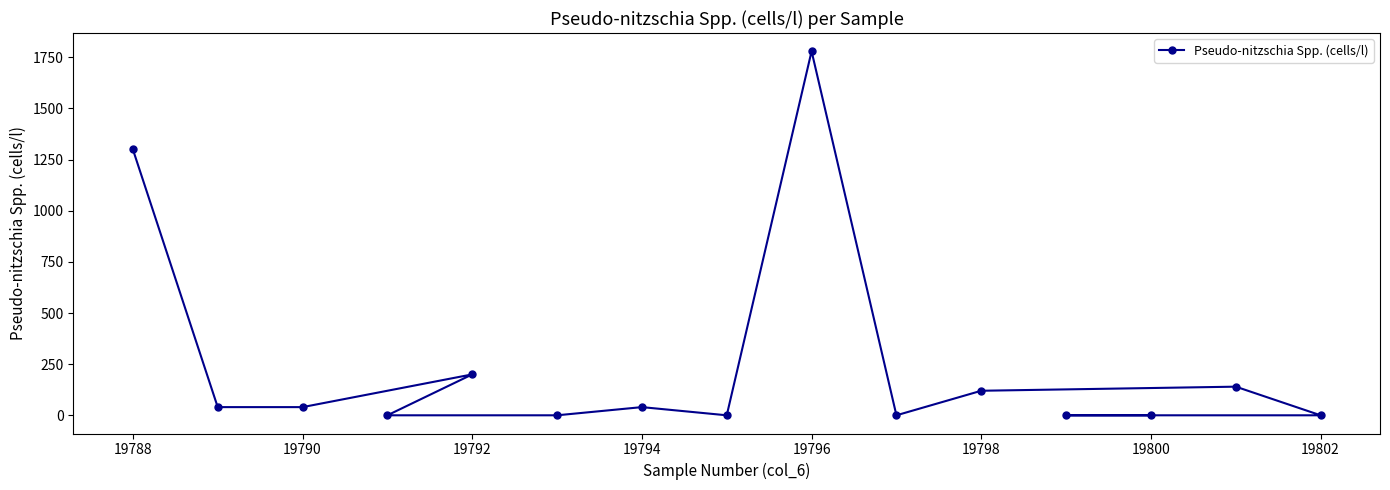

Reading left to right, extract all data points from this chart.

1300	40	40	0	200	0	40	0	1780	0	120	0	0	140	0